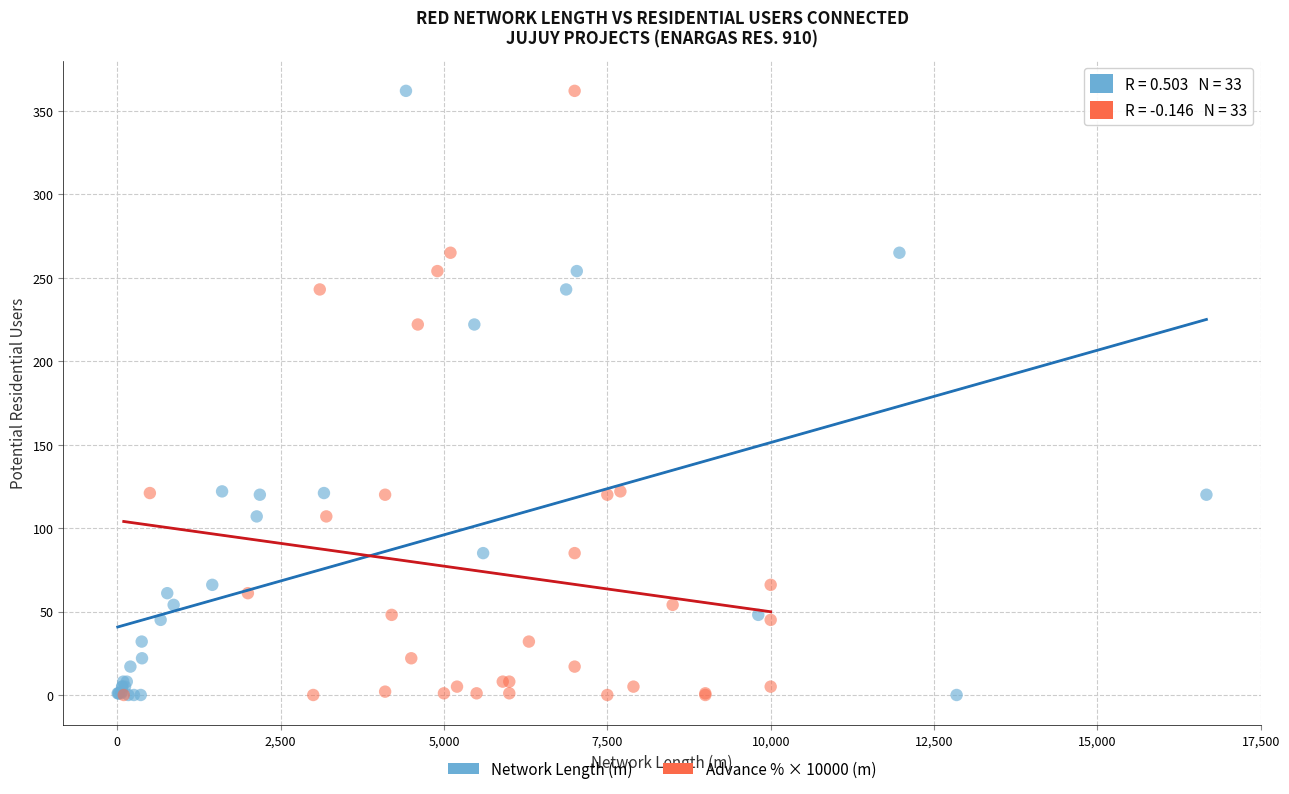

What are all the series names shown in the legend?

Network Length (m), Advance % × 10000 (m)